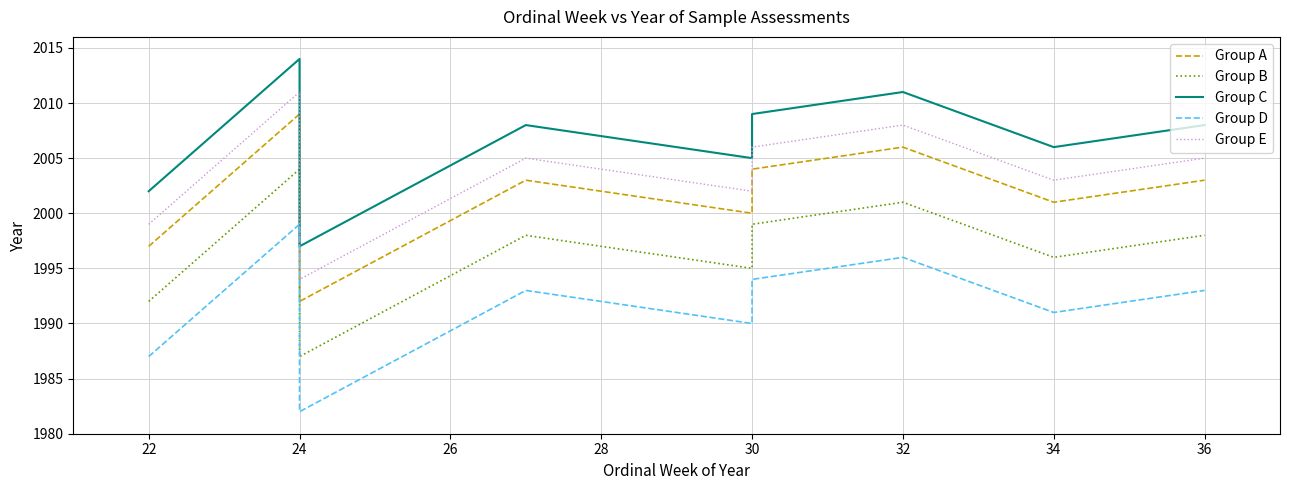

What is the difference between the maximum and minimum values in the Group C series?

17